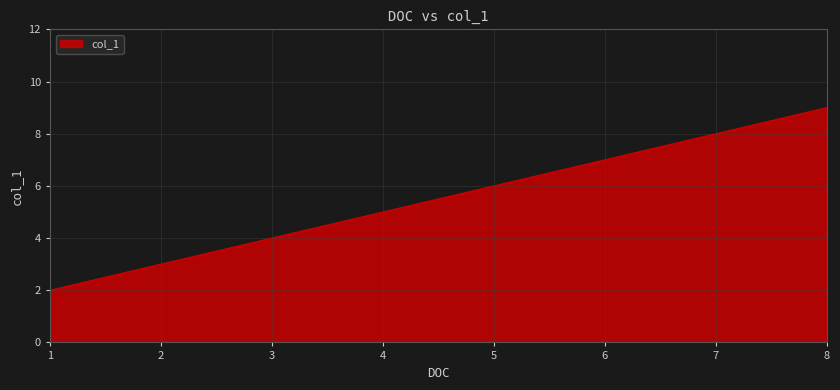

How many lines are shown in the chart?

1